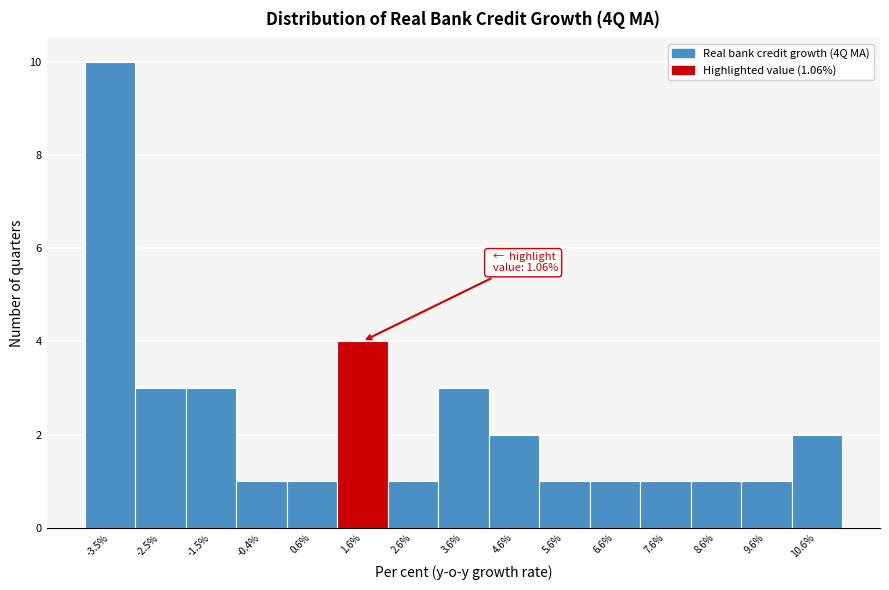

Over which range of the x-axis is the bar tallest?

-4.0 to -3.0